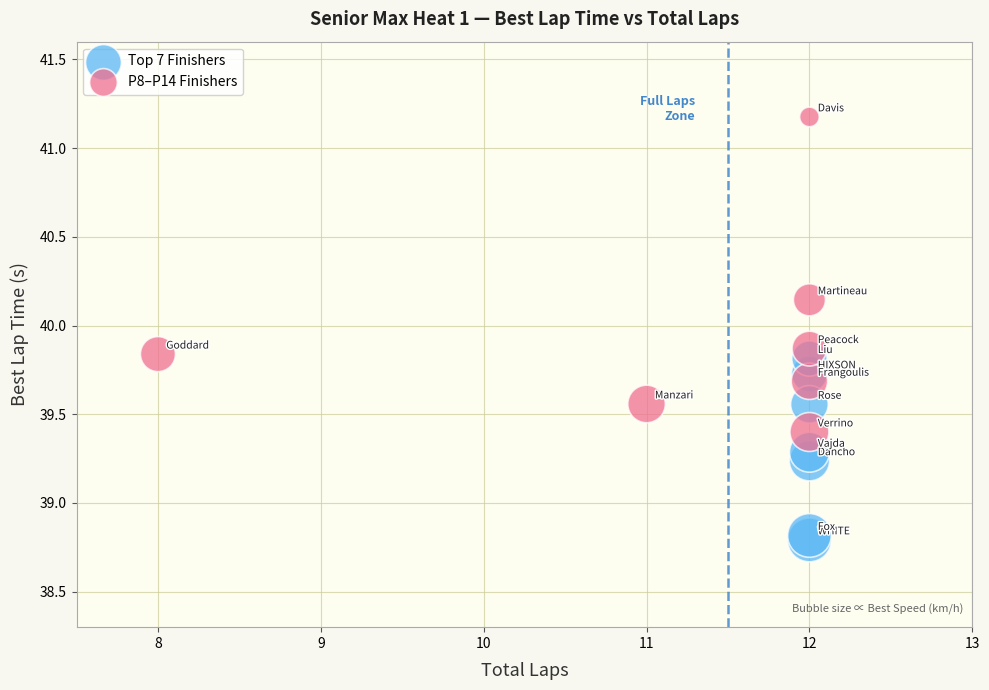

What are all the series names shown in the legend?

Top 7 Finishers, P8–P14 Finishers